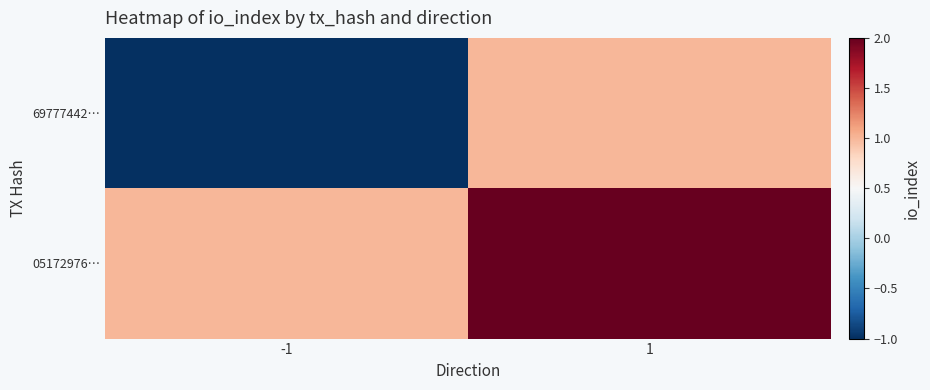

What is the greatest value displayed?

2